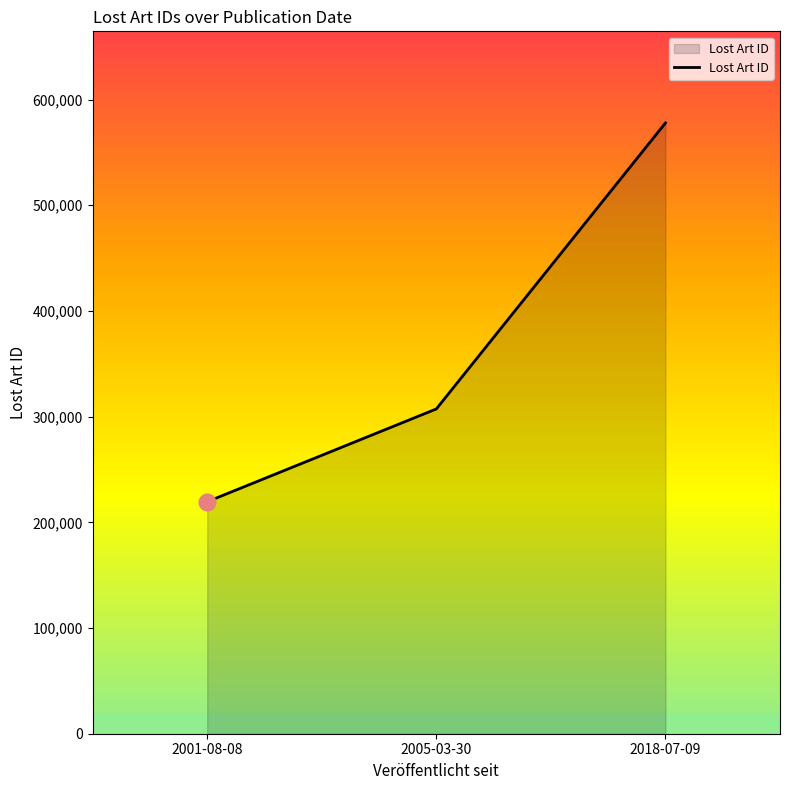

How many data points does each series have?

3